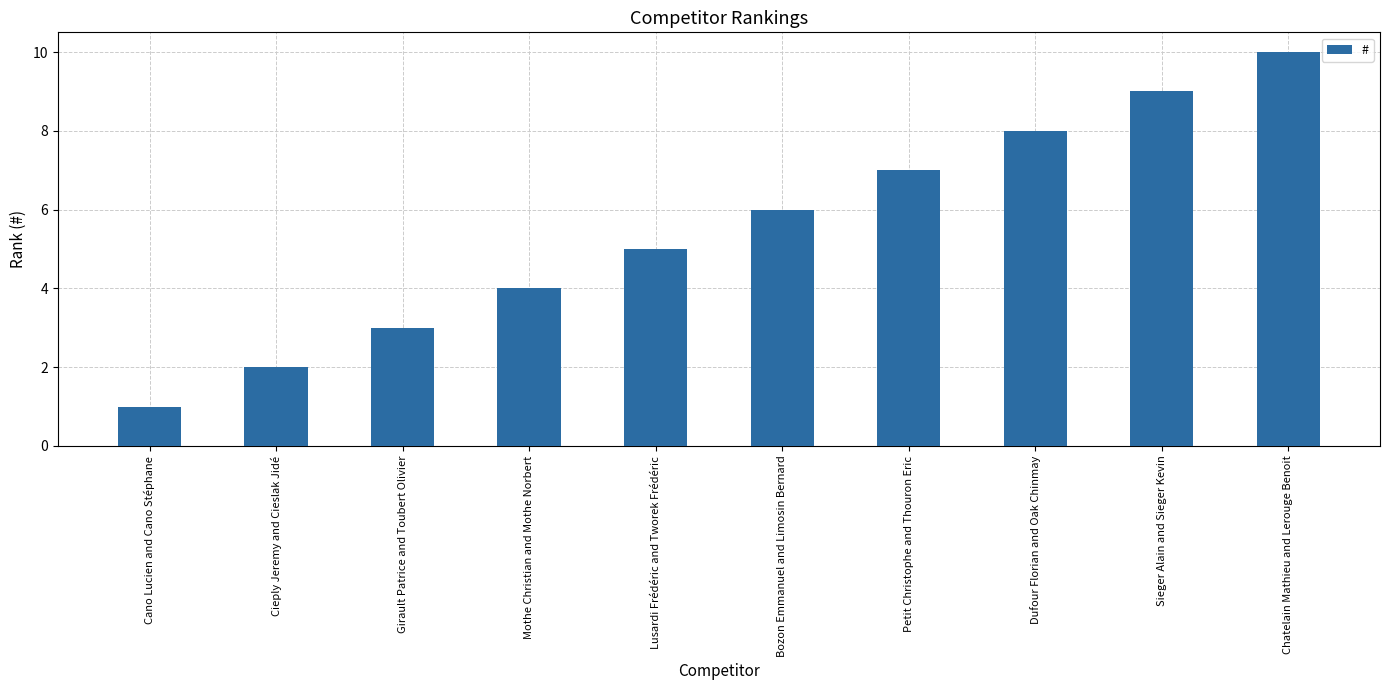

List the labels in order of value, largest first.

Chatelain Mathieu and Lerouge Benoit, Sieger Alain and Sieger Kevin, Dufour Florian and Oak Chinmay, Petit Christophe and Thouron Eric, Bozon Emmanuel and Limosin Bernard, Lusardi Frédéric and Tworek Frédéric, Mothe Christian and Mothe Norbert, Girault Patrice and Toubert Olivier, Cieply Jeremy and Cieslak Jidé, Cano Lucien and Cano Stéphane